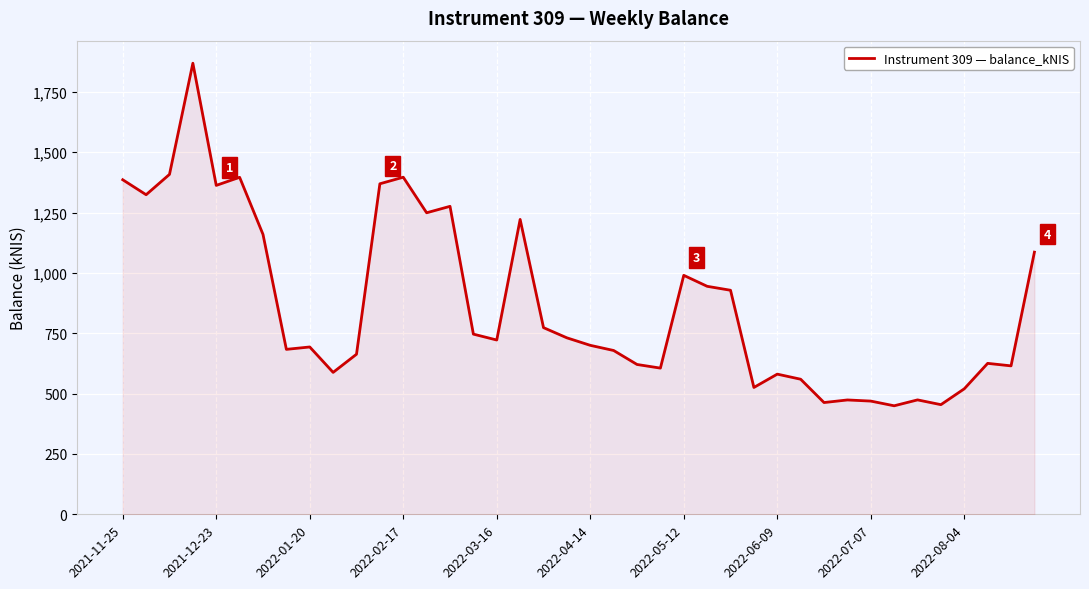

Does the chart display data point markers on the line(s)?

No